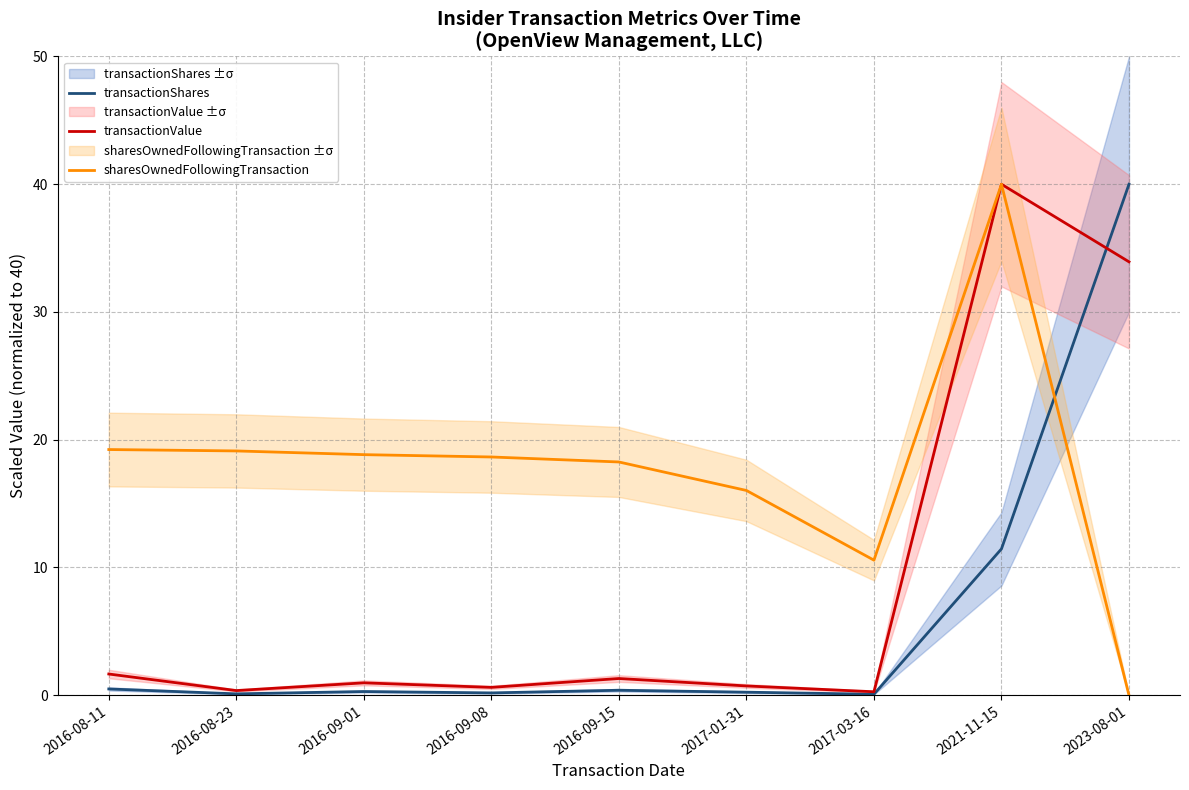

What is the greatest value displayed?

40.0